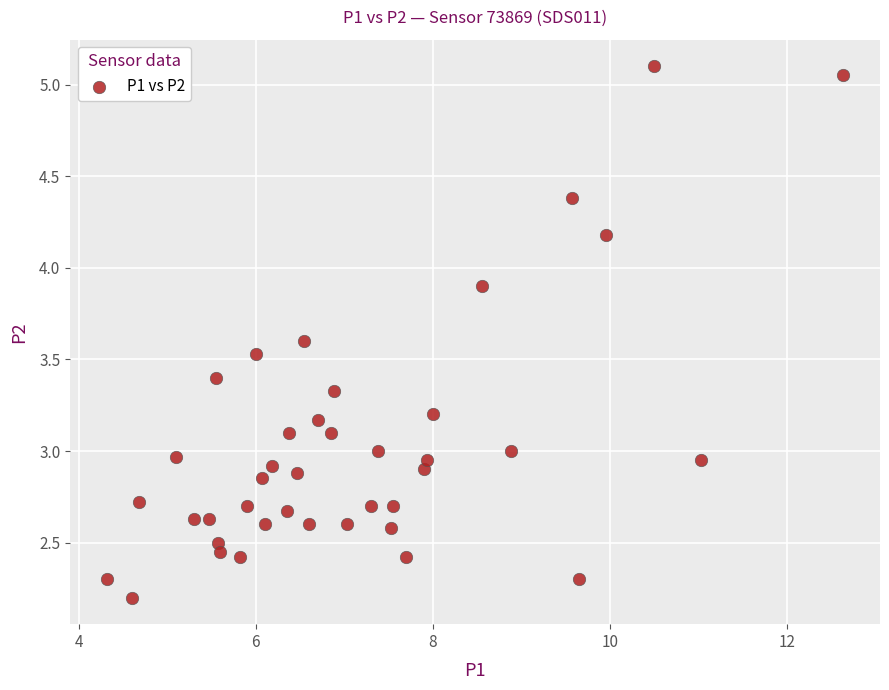

What is the range of X values (max minus min)?

8.3